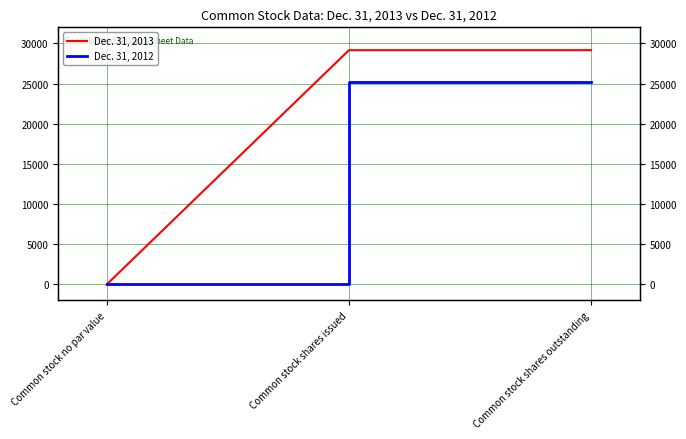

Is it true that Dec. 31, 2012 equals 13333 at Common stock shares outstanding?

False